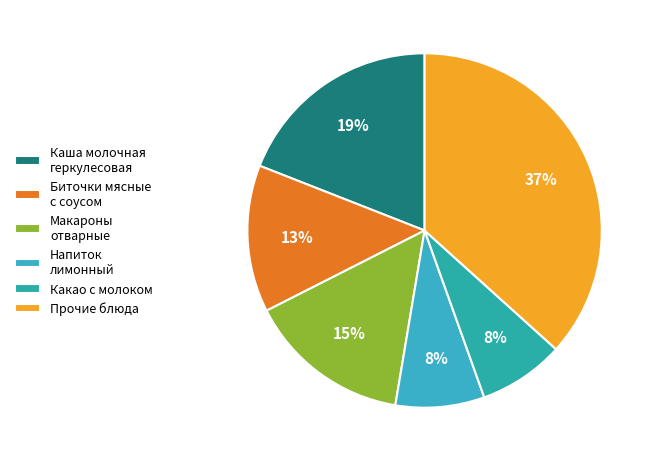

How many segments does this pie chart have?

6